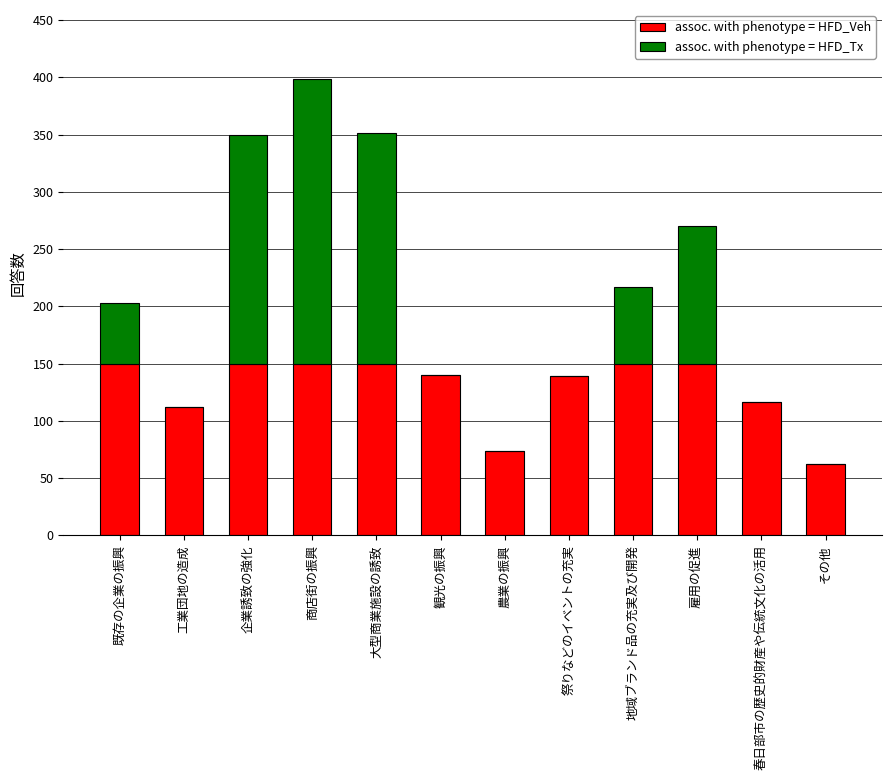

The assoc. with phenotype = HFD_Veh series shows 45 at 春日部市の歴史的財産や伝統文化の活用. True or false?

False